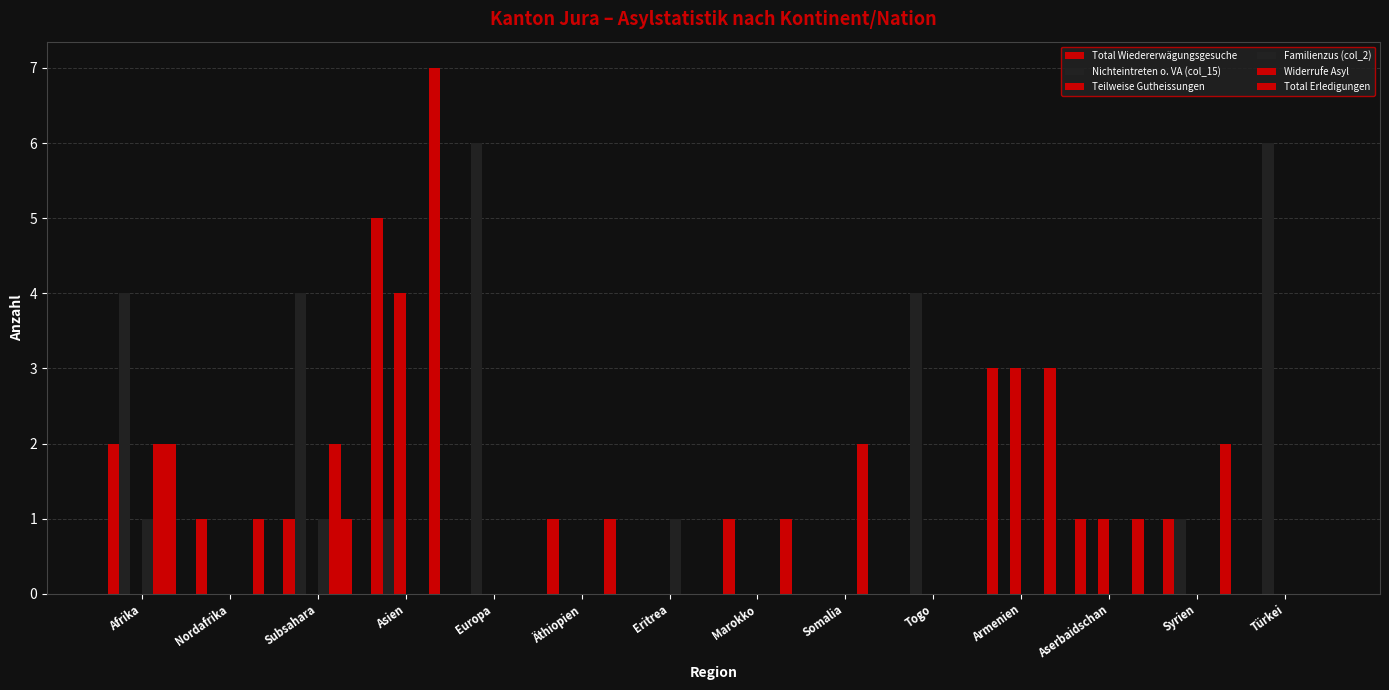

How many series are shown in this chart?

6